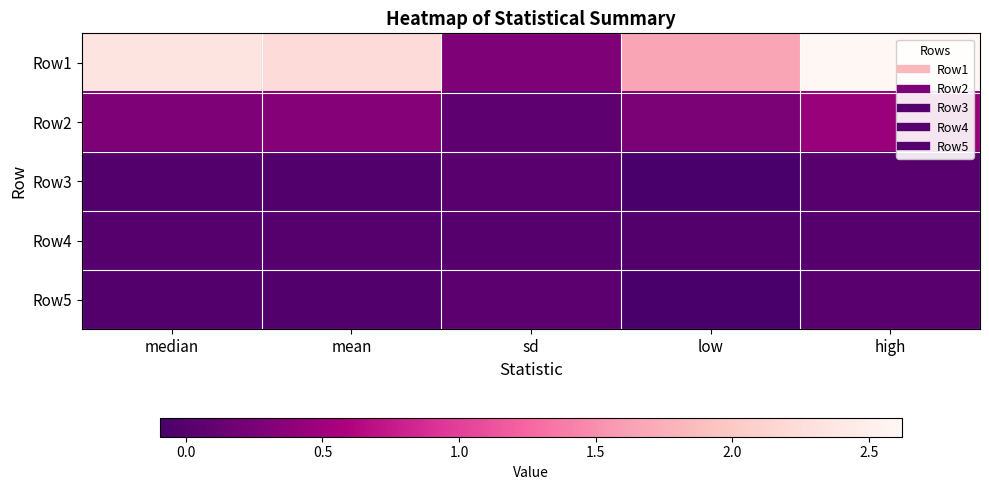

Reading left to right, transcribe all the data shown in this chart.

Row1: median=2.4	mean=2.2	sd=0.3	low=1.7	high=2.6
Row2: median=0.3	mean=0.3	sd=0.1	low=0.3	high=0.4
Row3: median=-0.0	mean=-0.0	sd=0.0	low=-0.1	high=0.0
Row4: median=-0.0	mean=-0.0	sd=0.0	low=-0.0	high=-0.0
Row5: median=-0.0	mean=-0.0	sd=0.0	low=-0.1	high=0.0